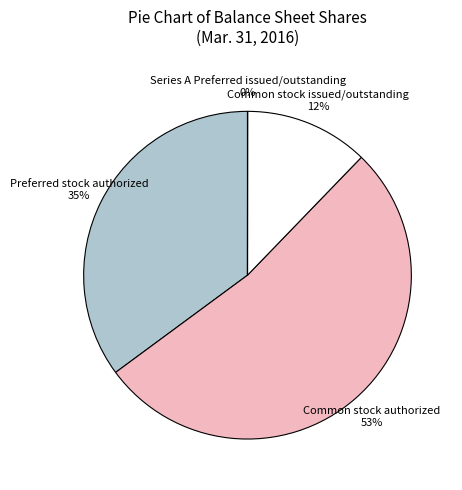

The Common stock issued/outstanding slice represents 12% of the pie. True or false?

True